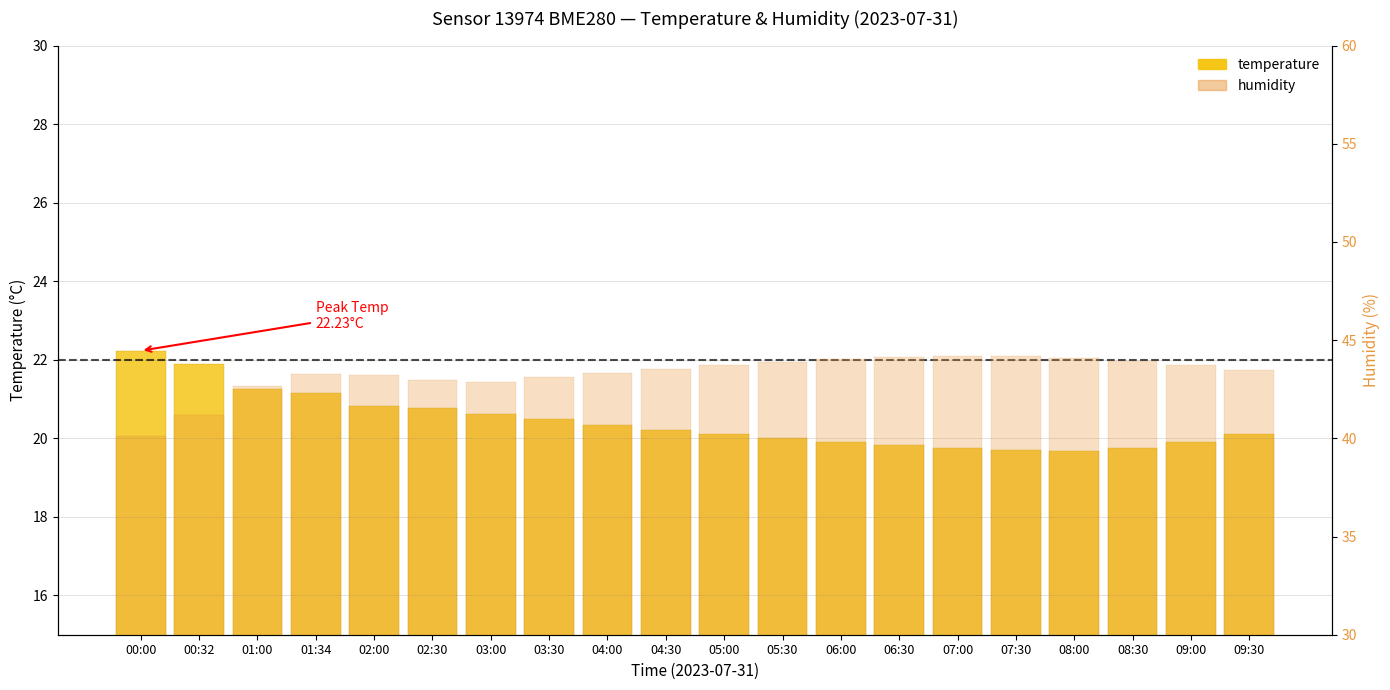

Where does the humidity series first go above 43?

01:34